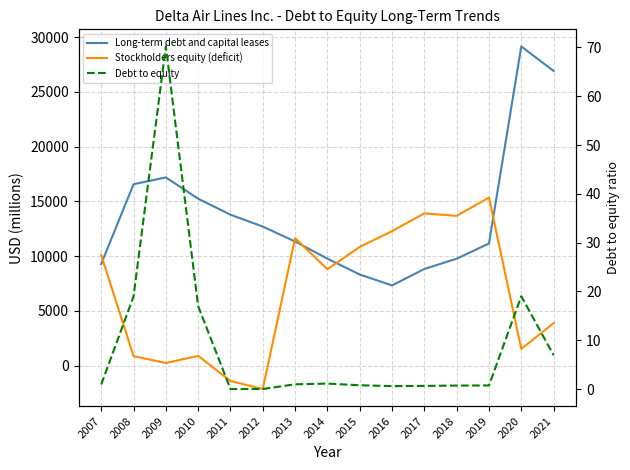

Rank the series at 2011 from highest to lowest value.

Long-term debt and capital leases, Debt to equity, Stockholders equity (deficit)